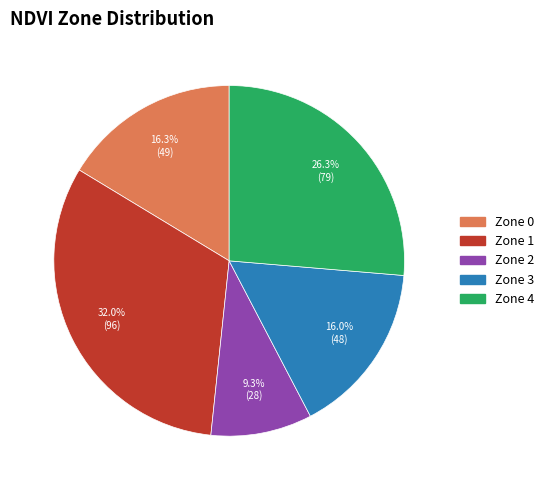

What is the largest slice in the pie chart?

Zone 1